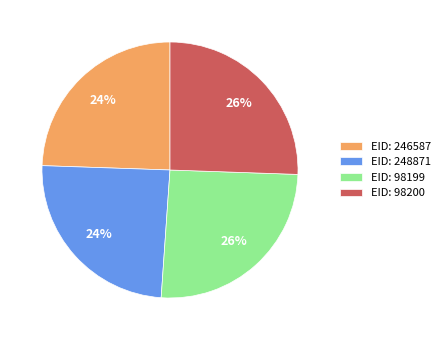

Between EID: 248871 and EID: 98199, which is larger?

EID: 98199